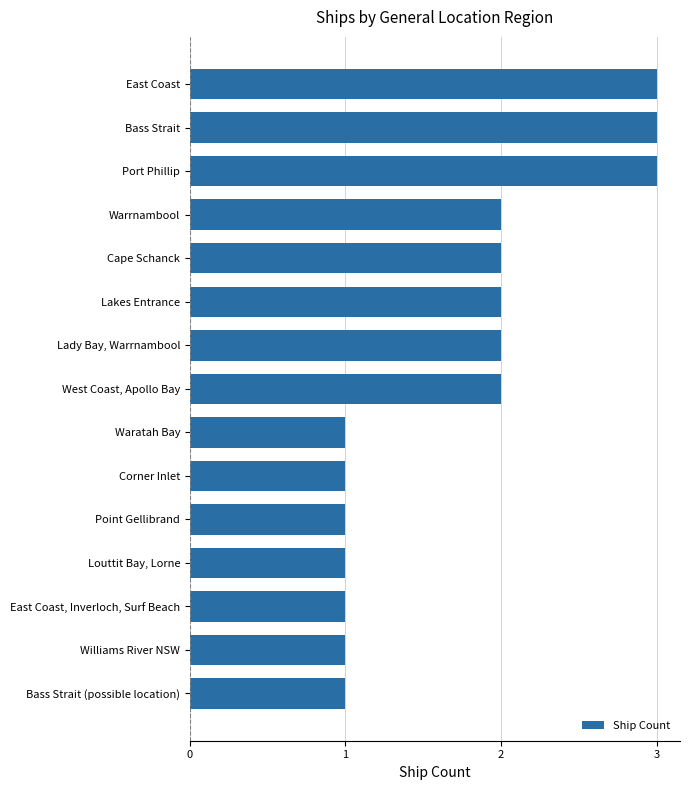

What is the difference between the maximum and minimum values?

2